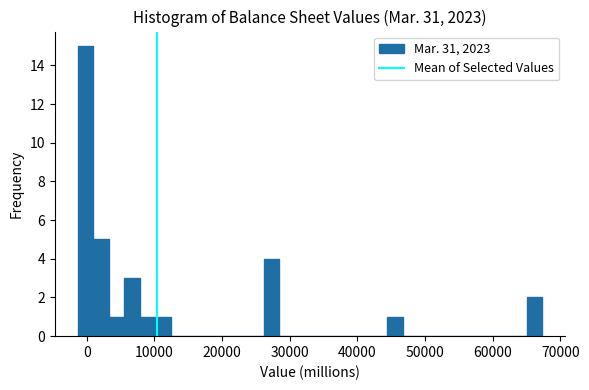

Read against the x-axis, roughly where is the centre of the tallest bar?

0